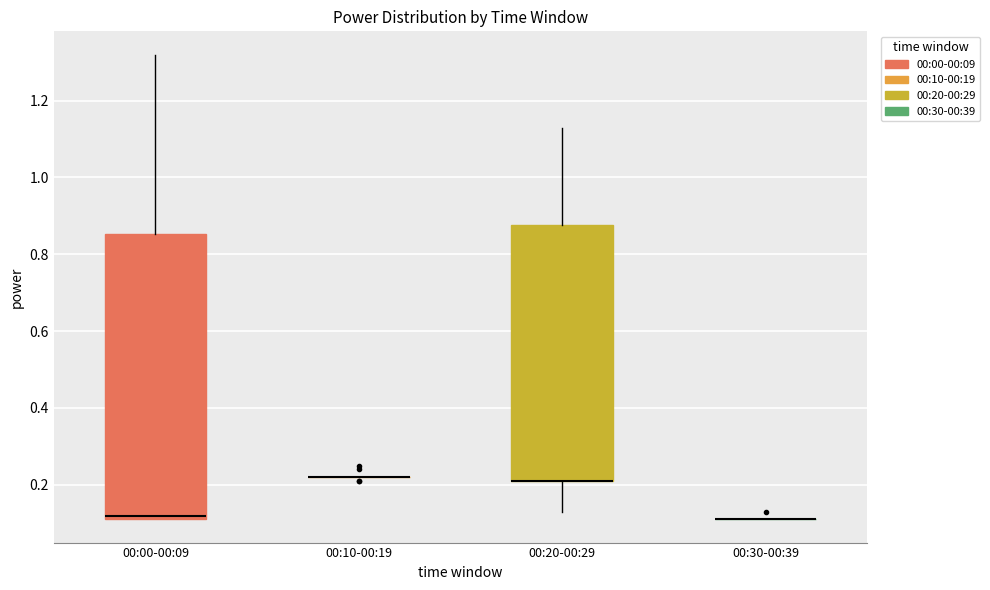

Comparing the boxes themselves (not the whiskers), which one is the tallest?

00:00-00:09